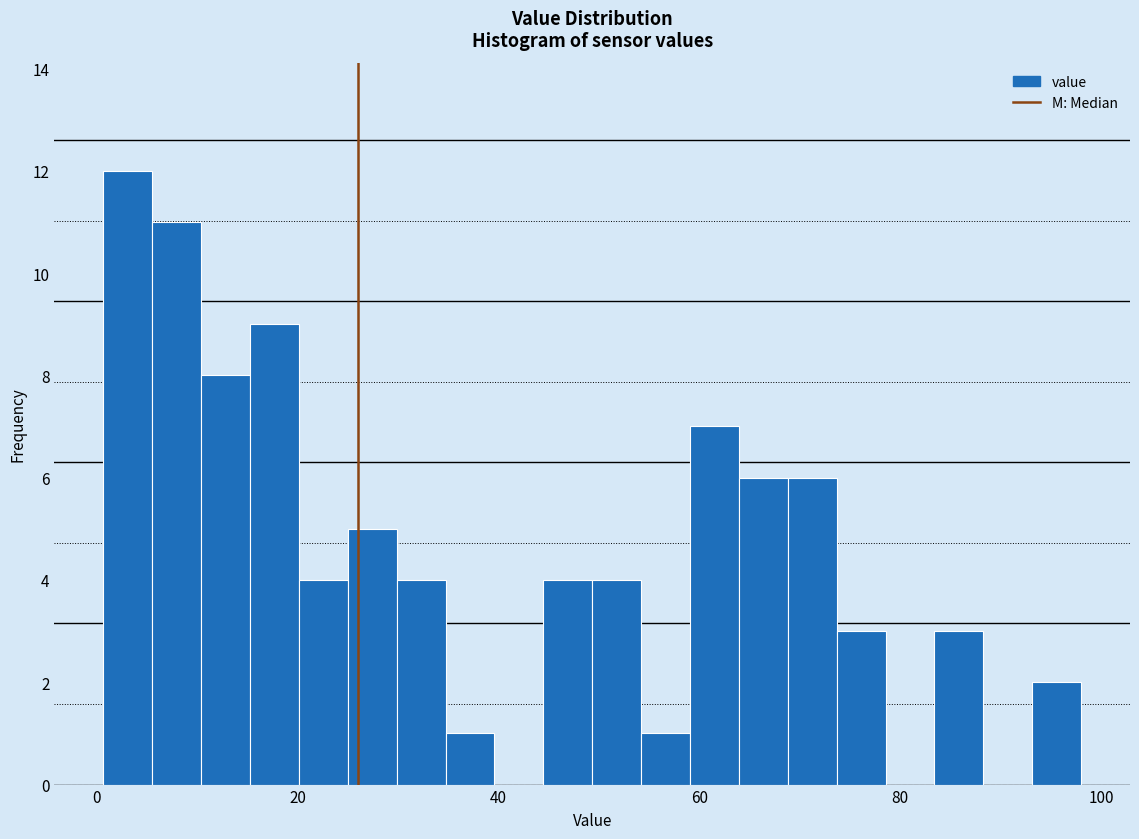

Read against the x-axis, roughly where is the centre of the tallest bar?

4